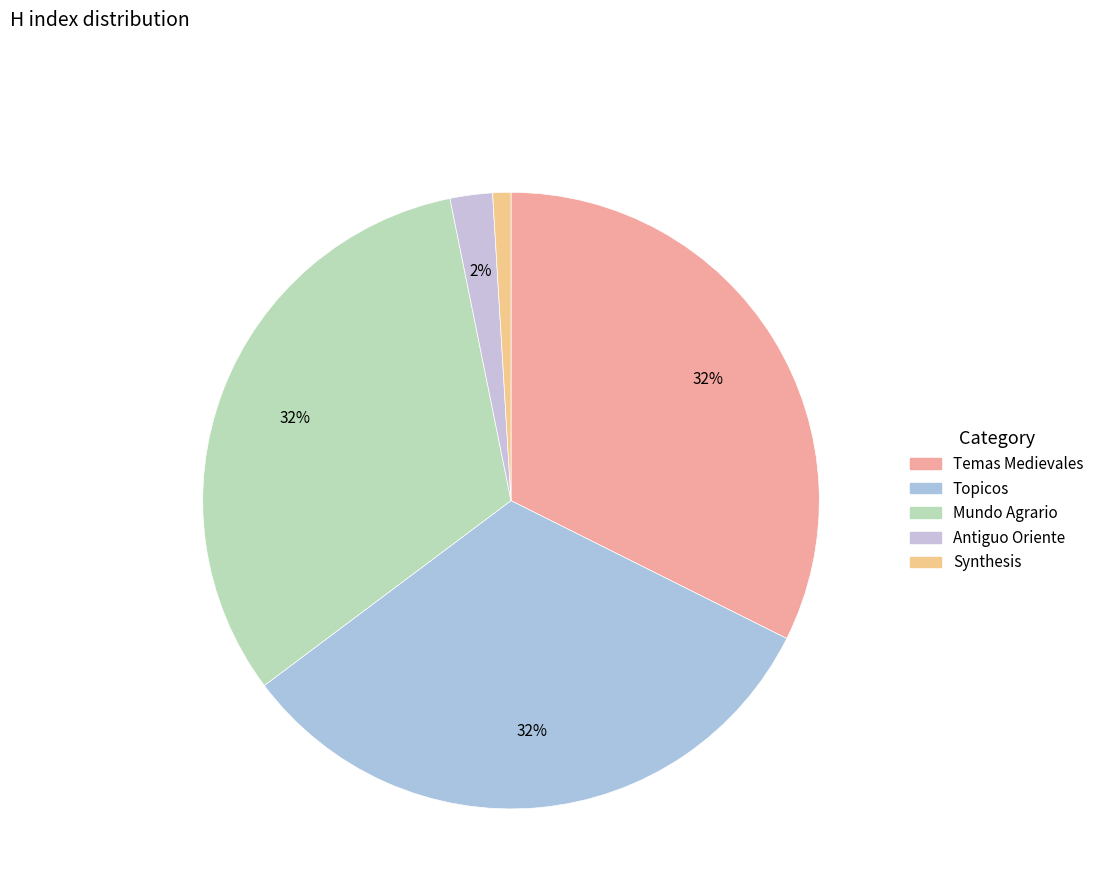

How many slices are in this pie chart?

5